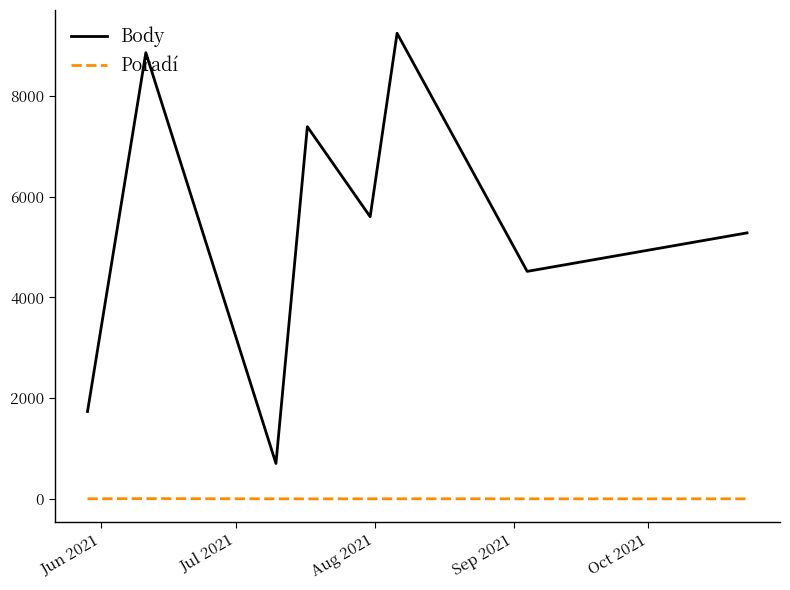

Which series has the largest range (max minus min)?

Body